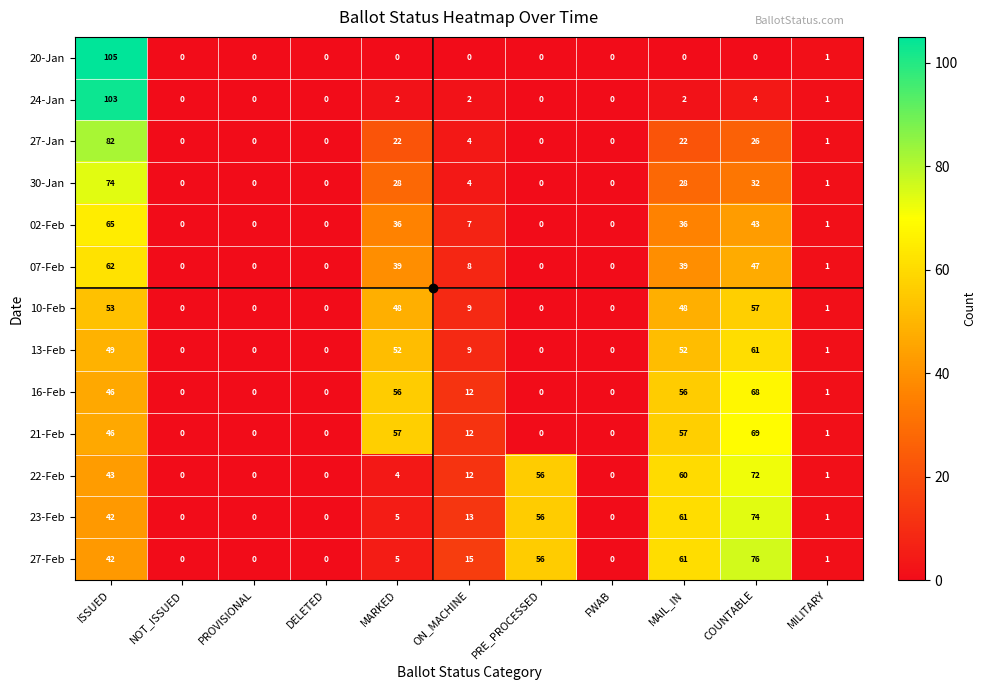

At how many categories does at least one series exceed 33?

5